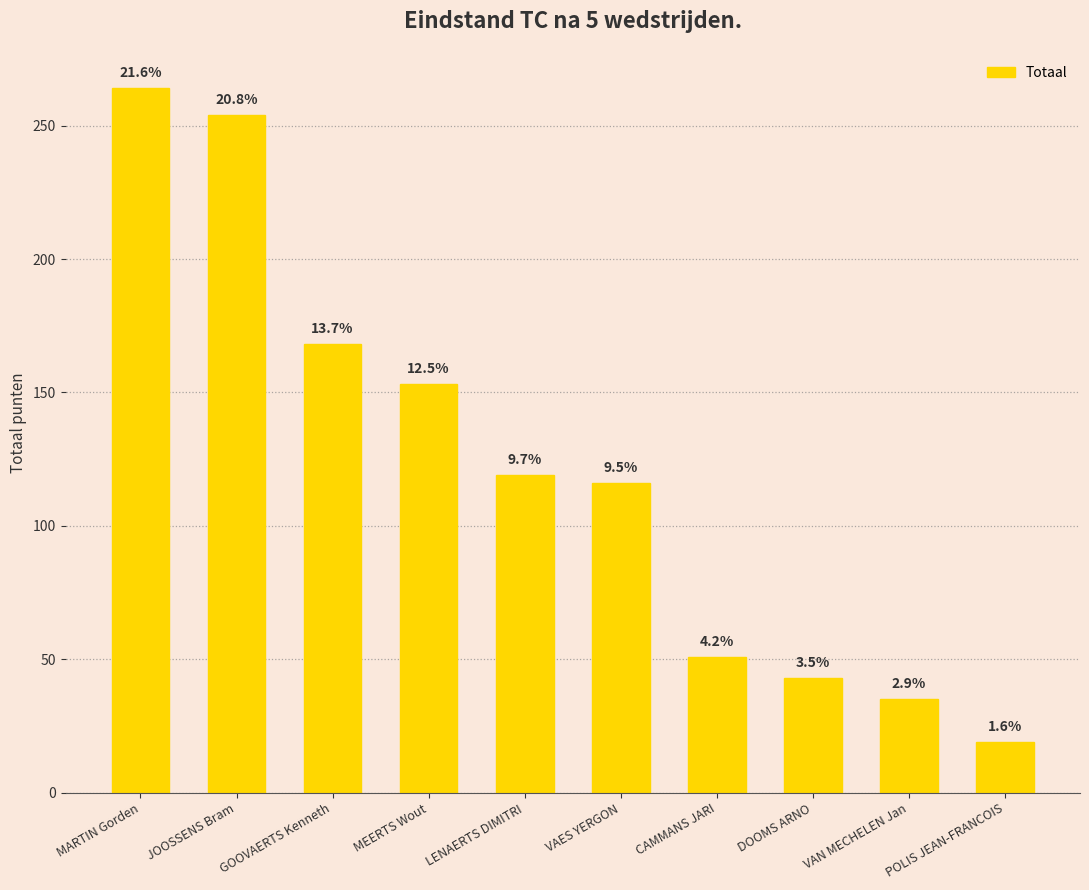

How many values exceed 119?

4